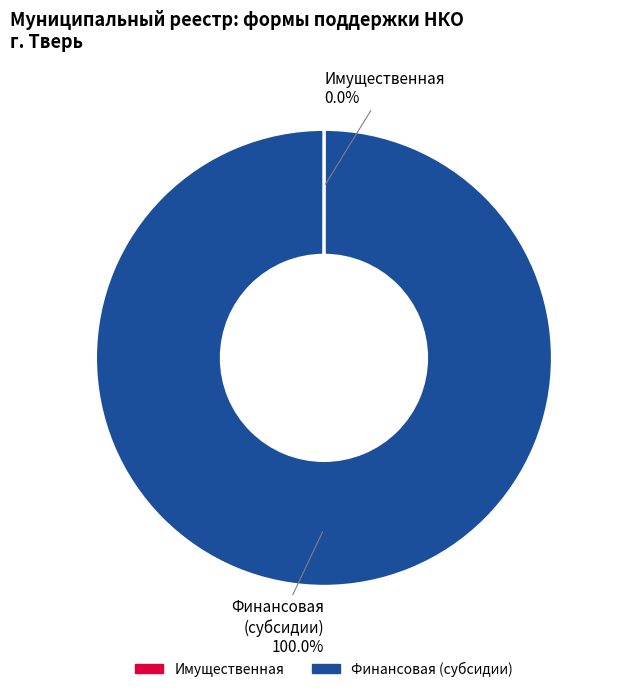

Which category has the biggest portion of the pie?

Финансовая (субсидии)